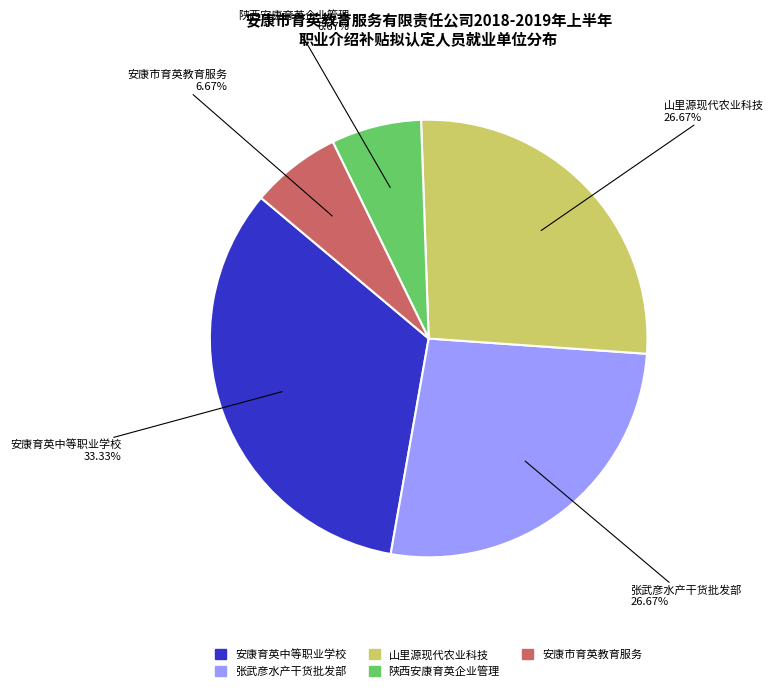

Is there a majority slice in this chart?

No